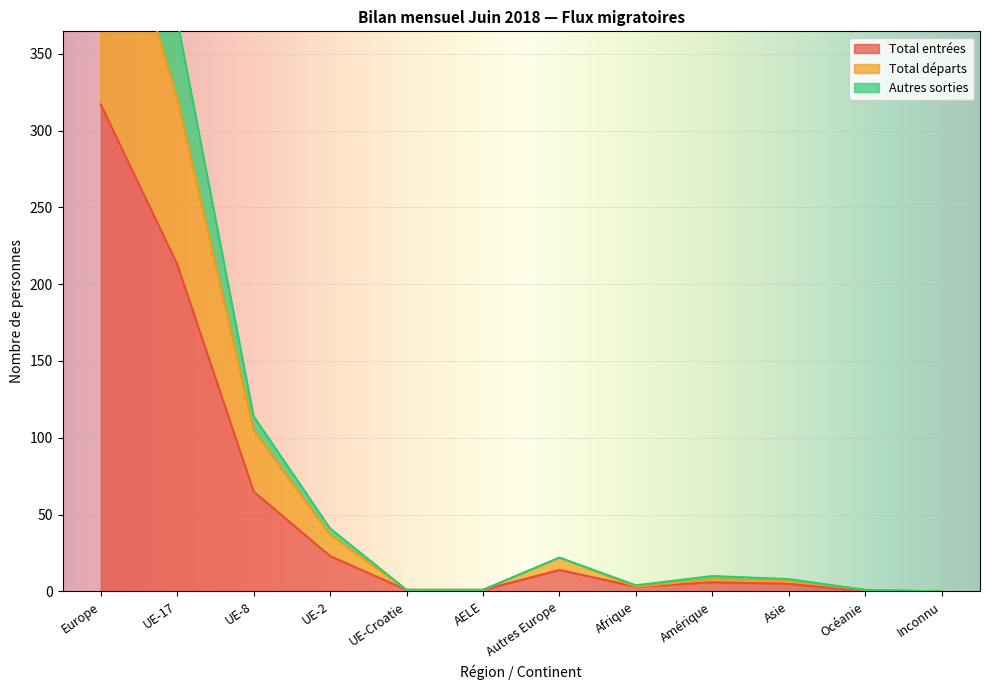

What is the difference between the second highest and minimum values in the Total entrées series?

213